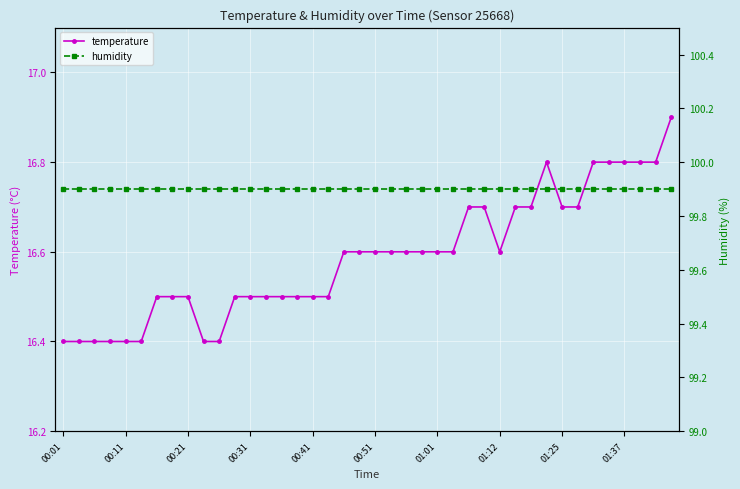

What is the label of the 26th point from the left?

25